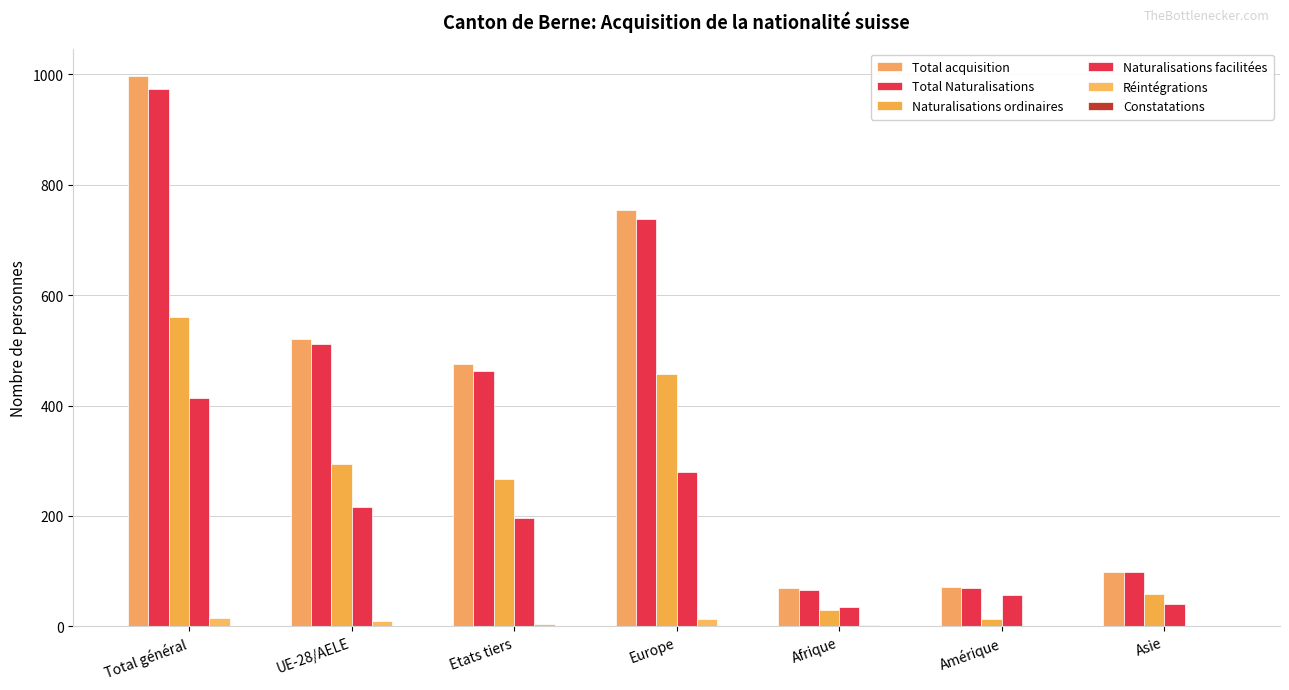

What is the greatest value displayed?

997